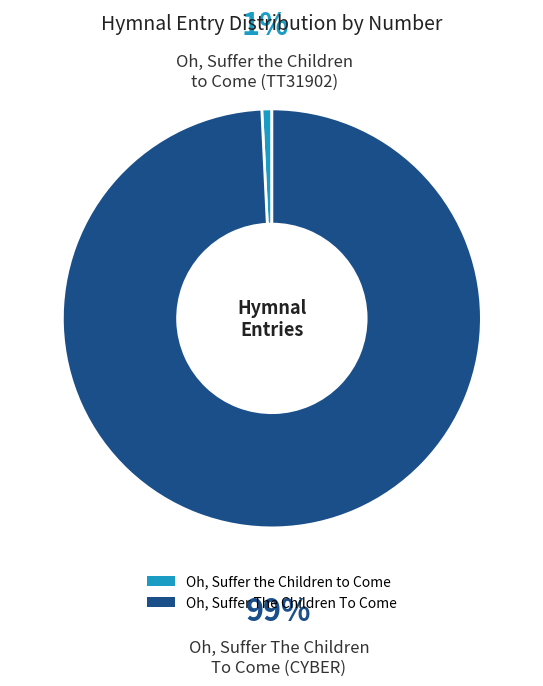

How many segments does this pie chart have?

2